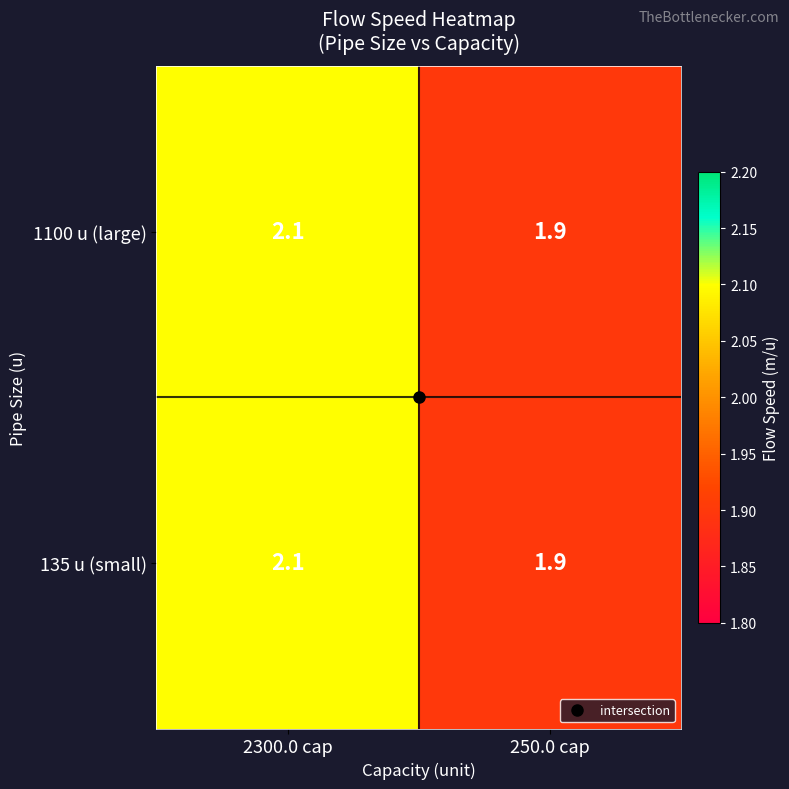

What is the maximum value shown in the chart?

2.1